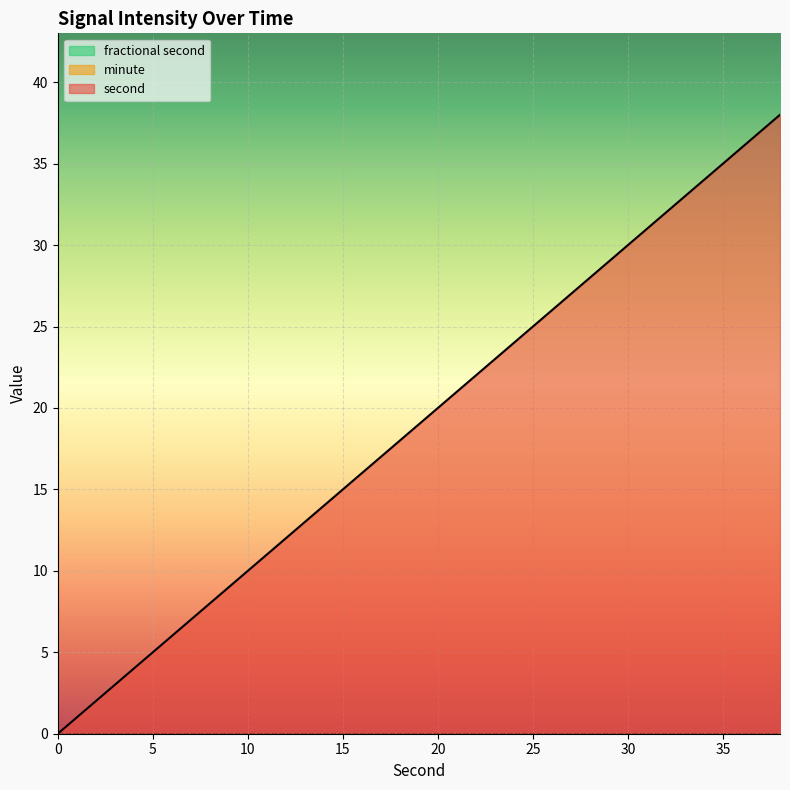

Reading left to right, transcribe all the data shown in this chart.

second: 0=0	2=2	4=4	6=6	8=8	10=10	12=12	14=14	16=16	18=18	20=20	22=22	24=24	26=26	28=28	30=30	32=32	34=34	36=36	38=38
minute: 0=0	2=0	4=0	6=0	8=0	10=0	12=0	14=0	16=0	18=0	20=0	22=0	24=0	26=0	28=0	30=0	32=0	34=0	36=0	38=0
fractional second: 0=0	2=0	4=0	6=0	8=0	10=0	12=0	14=0	16=0	18=0	20=0	22=0	24=0	26=0	28=0	30=0	32=0	34=0	36=0	38=0